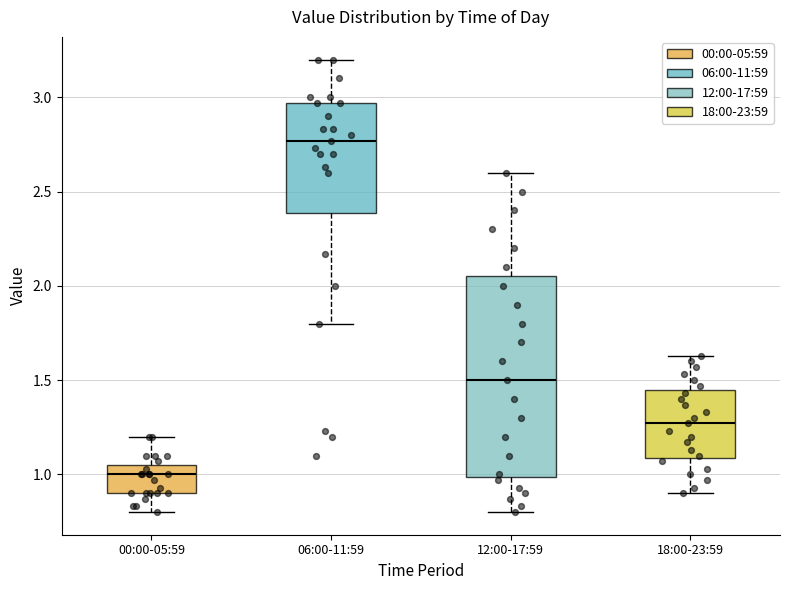

Comparing the boxes themselves (not the whiskers), which one is the tallest?

12:00-17:59